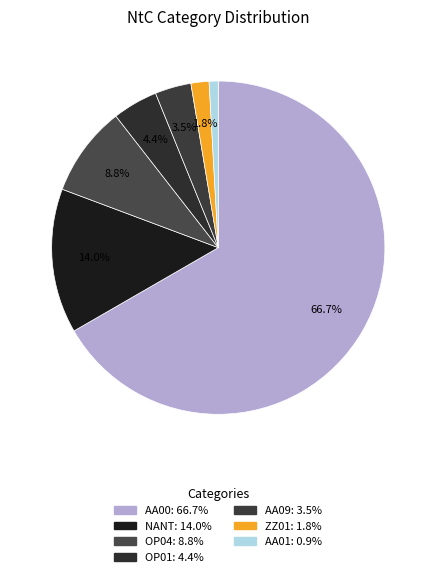

Which category accounts for the majority?

AA00